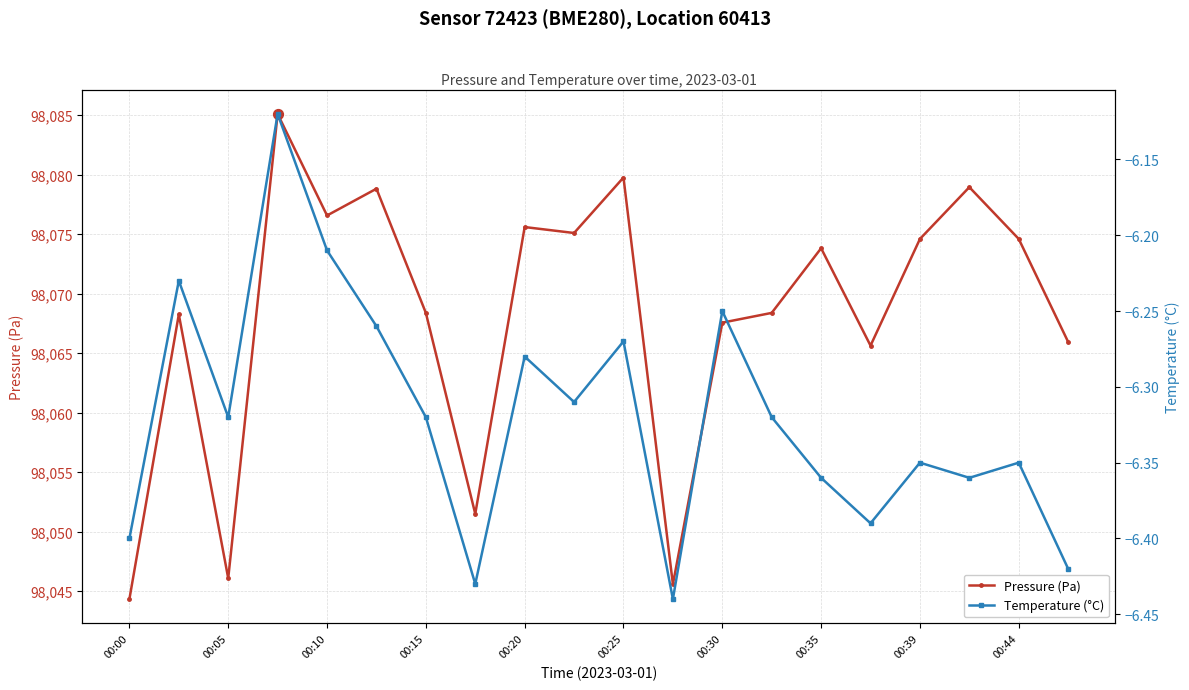

Which series has the largest Y range (max minus min)?

Pressure (Pa)